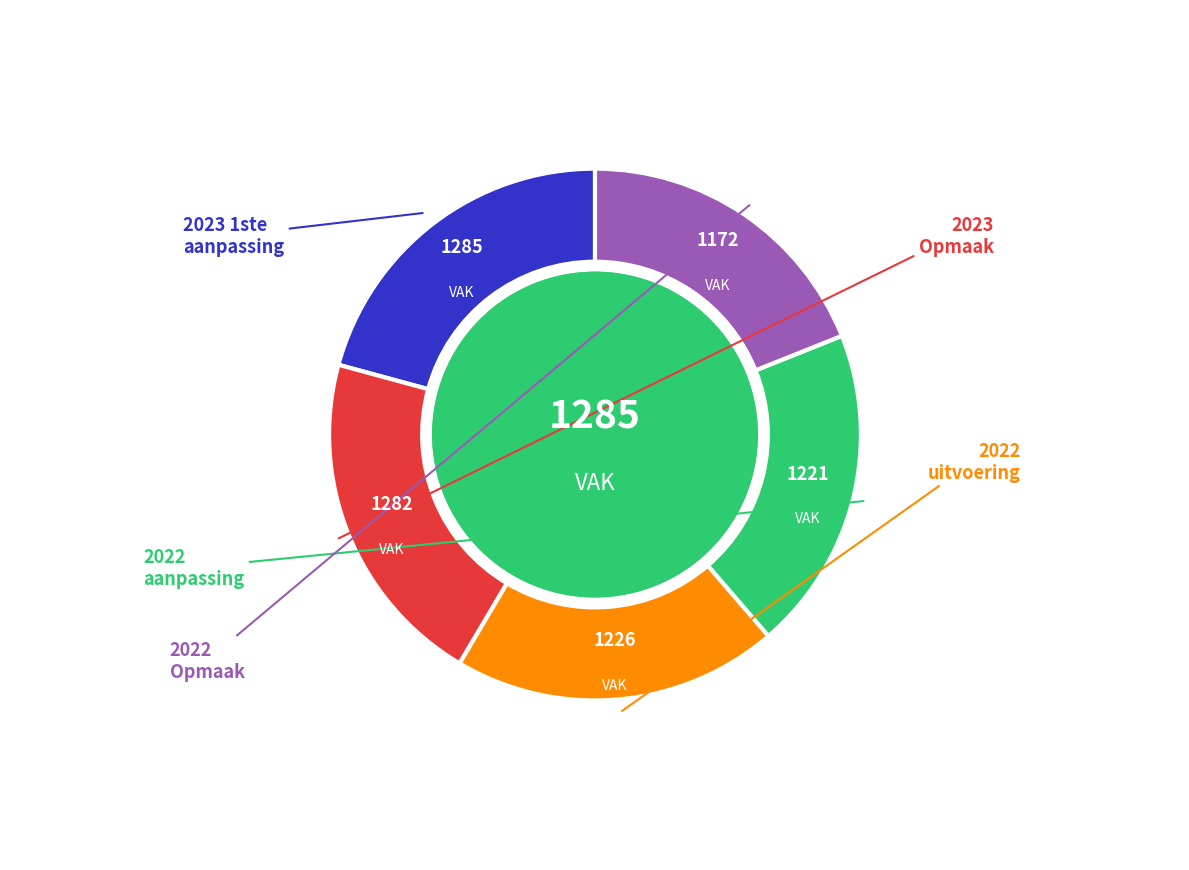

Count the number of slices in the pie.

5